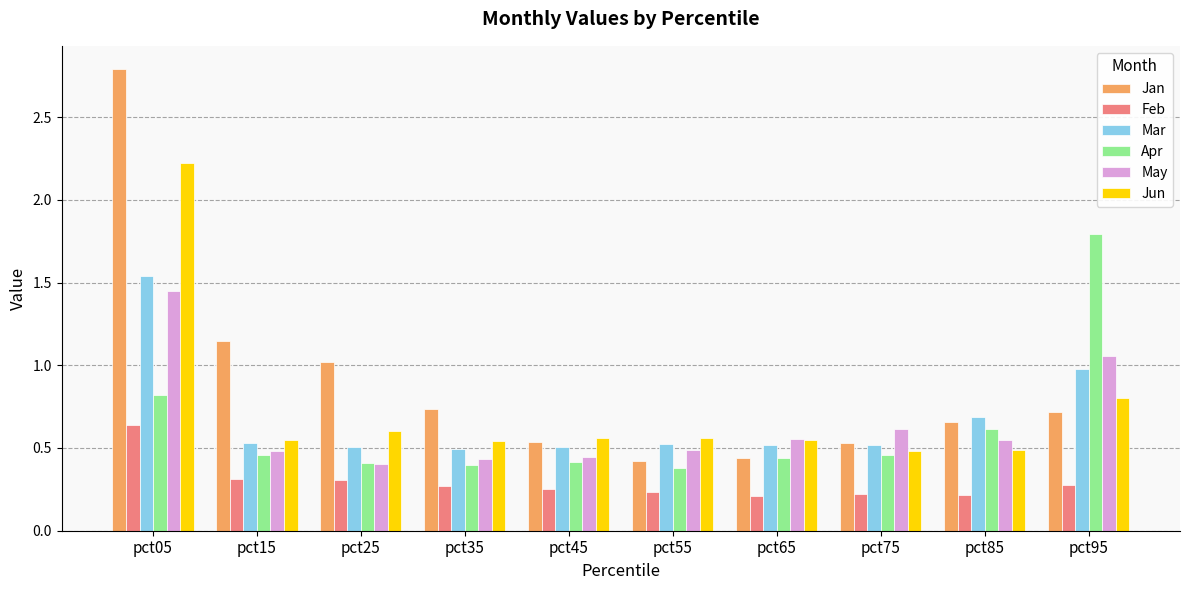

At how many categories does at least one series exceed 1?

4